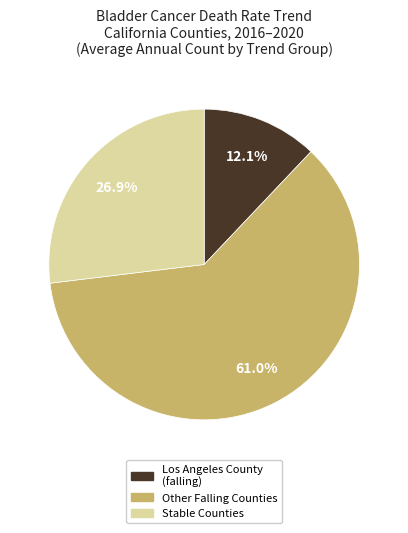

Between Other Falling Counties and Stable Counties, which is larger?

Other Falling Counties